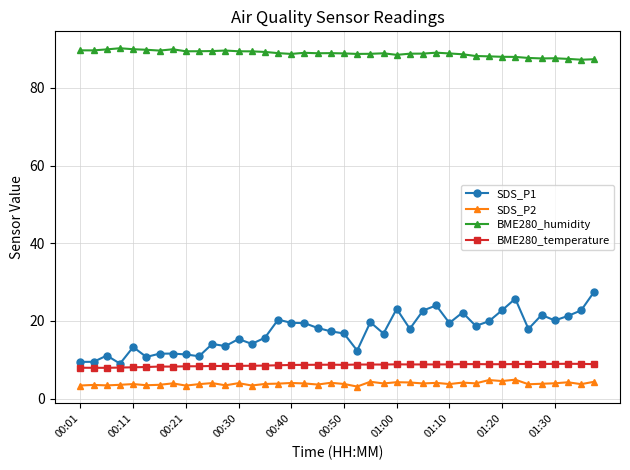

True or false: SDS_P2 has more than 1 interior local peaks.

True